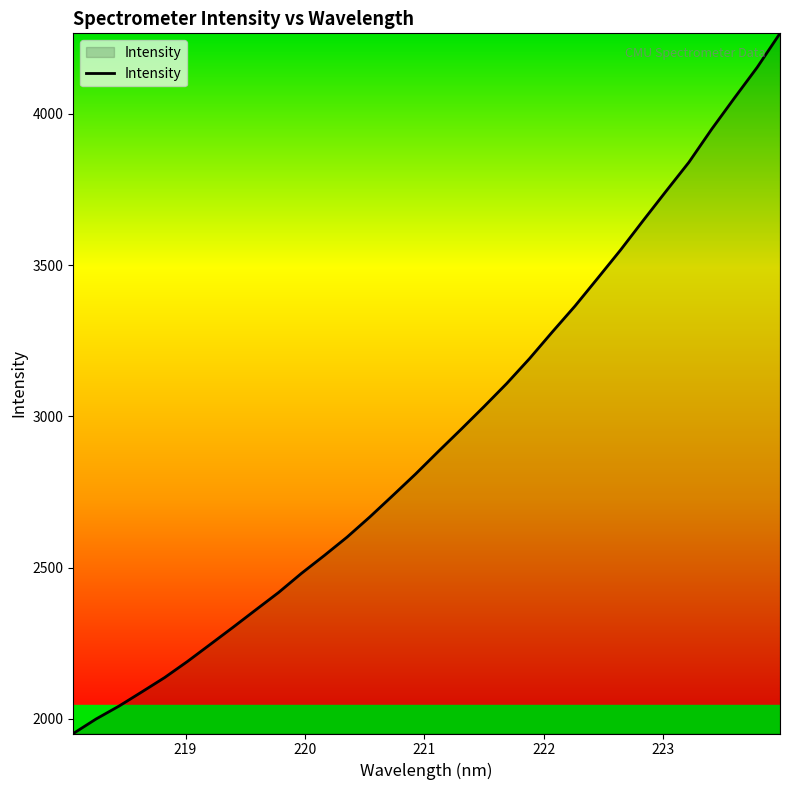

True or false: the data has more than 0 interior local peaks.

False